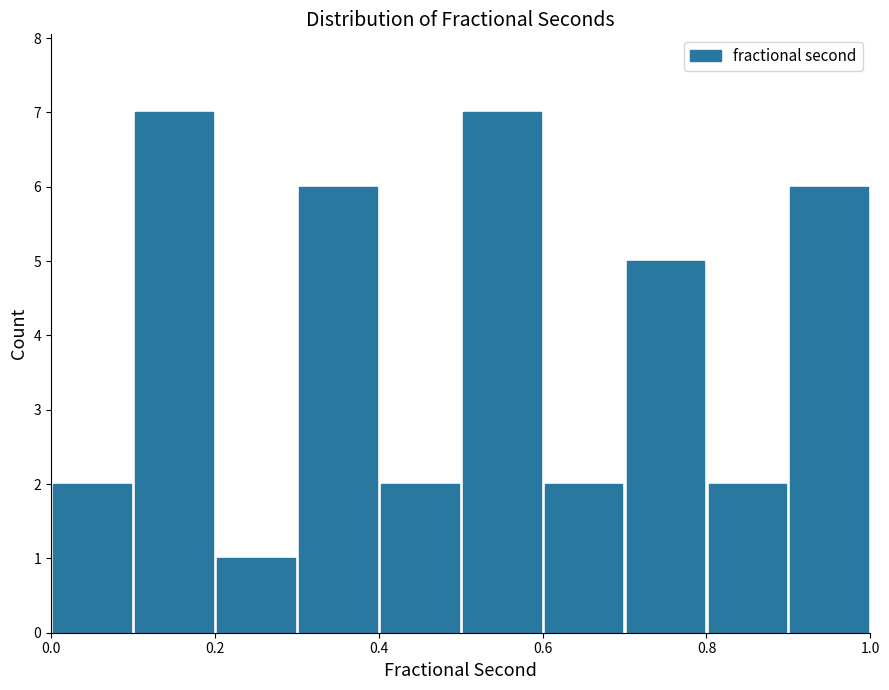

Reading left to right, transcribe this chart: for each bar, give the range it covers on the x-axis and its height. The values are not printed on the chart, so give them approximately, as read against the axis.

0.0 to 0.1: 2
0.1 to 0.2: 7
0.2 to 0.3: 1
0.3 to 0.4: 6
0.4 to 0.5: 2
0.5 to 0.6: 7
0.6 to 0.7: 2
0.7 to 0.8: 5
0.8 to 0.9: 2
0.9 to 1.0: 6